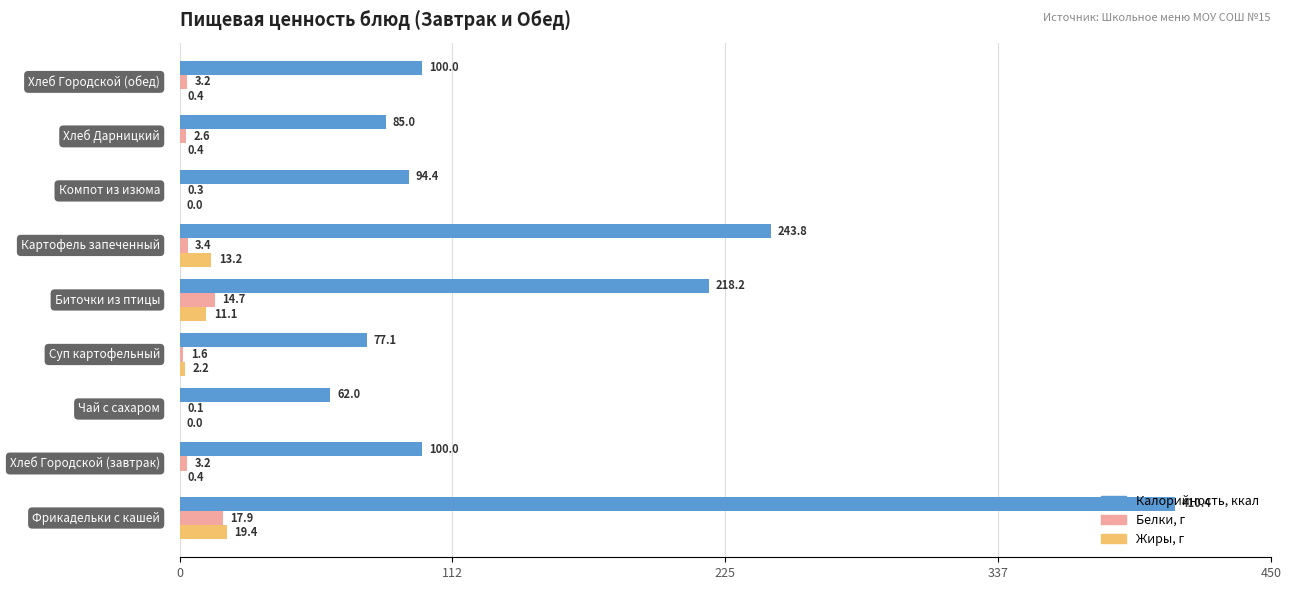

What is the greatest value displayed?

410.4